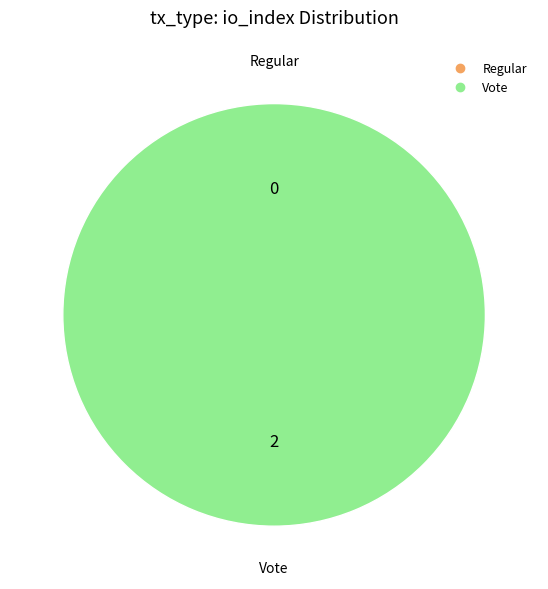

To the nearest percent, what is the average slice percentage?

50%